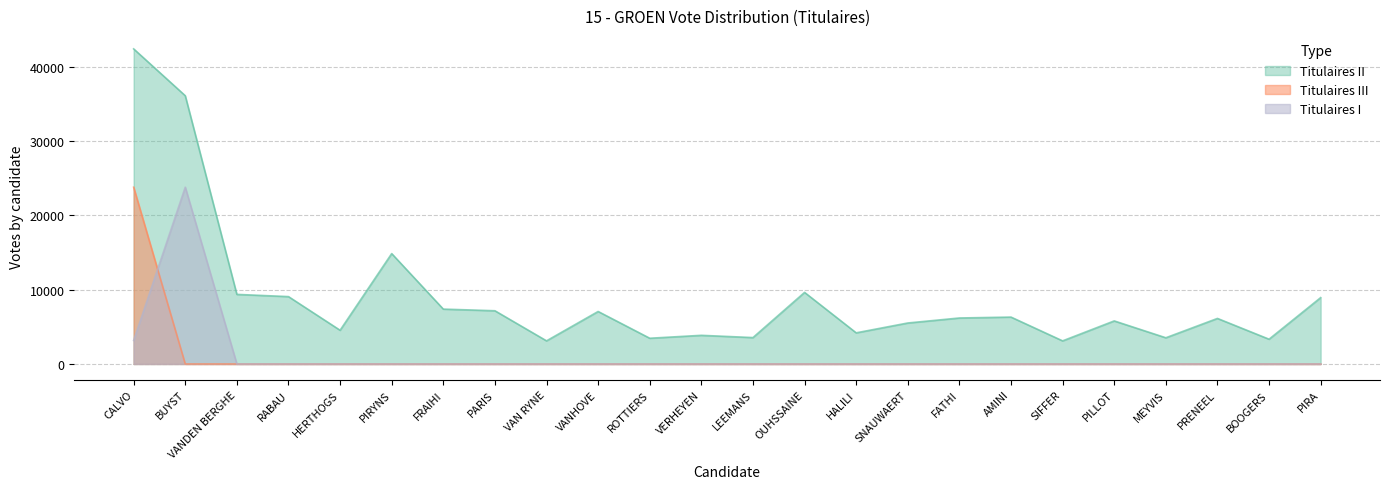

What is the label of the 5th point from the right?

PILLOT